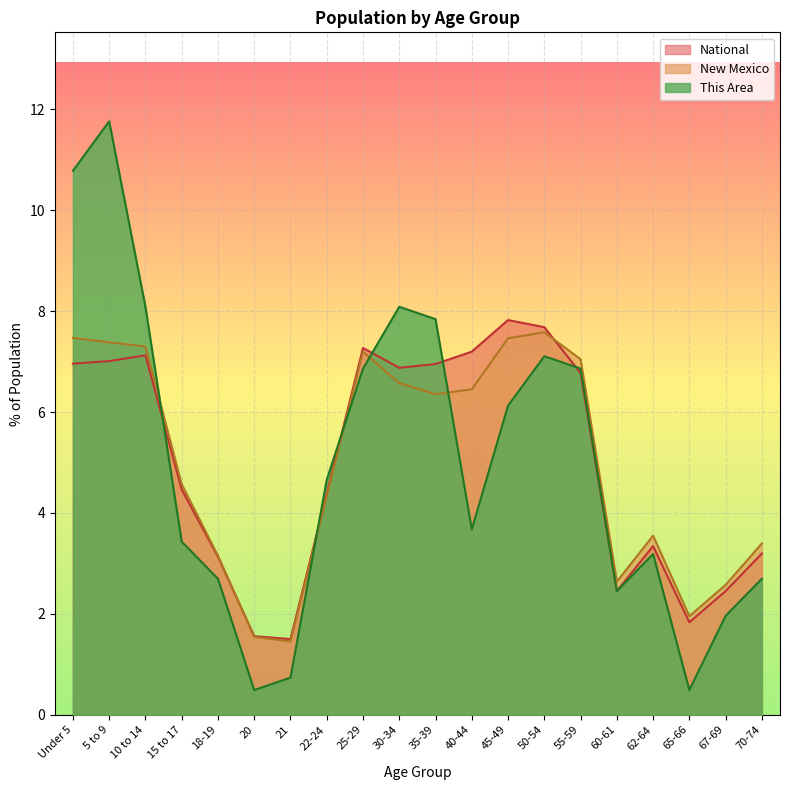

Which series changed the most between 20 and 25-29?

This Area